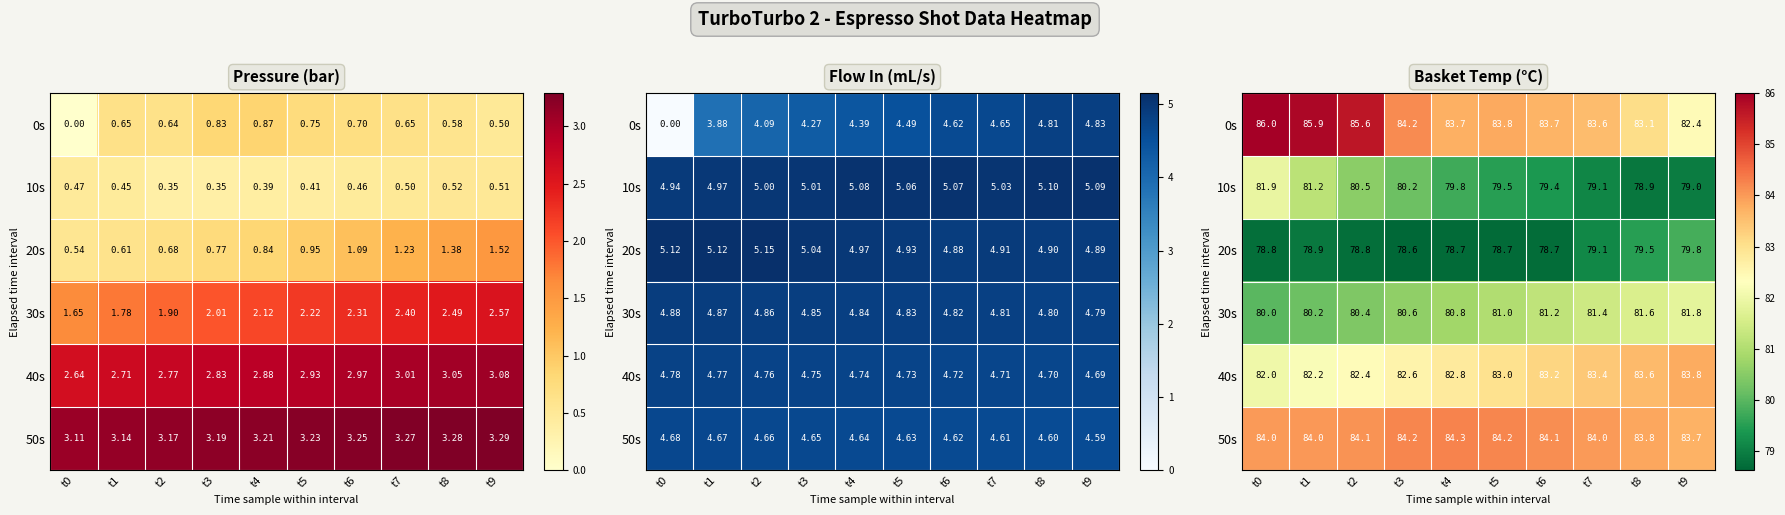

What is the maximum value for 0s?

86.0